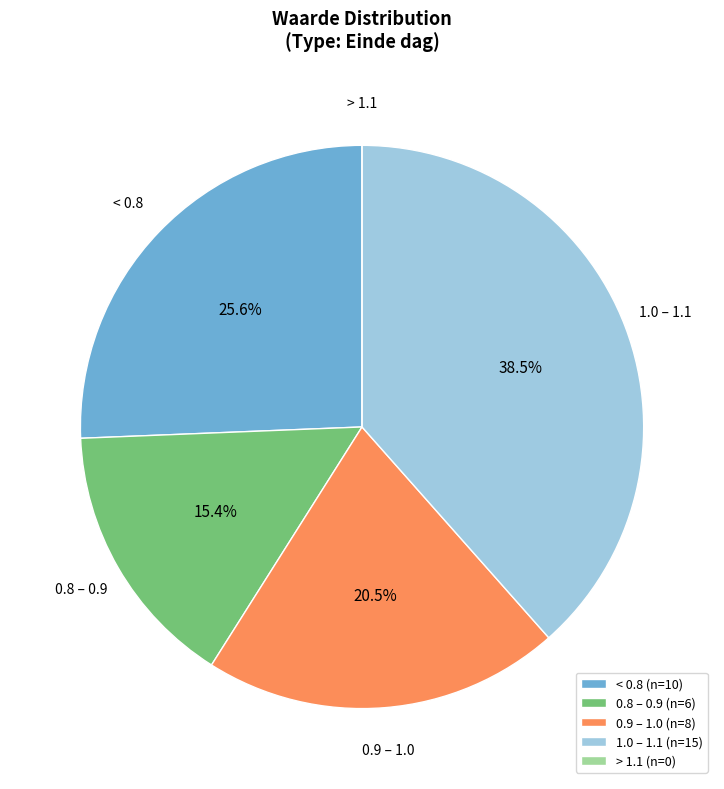

Does 0.9 – 1.0 (n=8) represent more than half of the total?

No